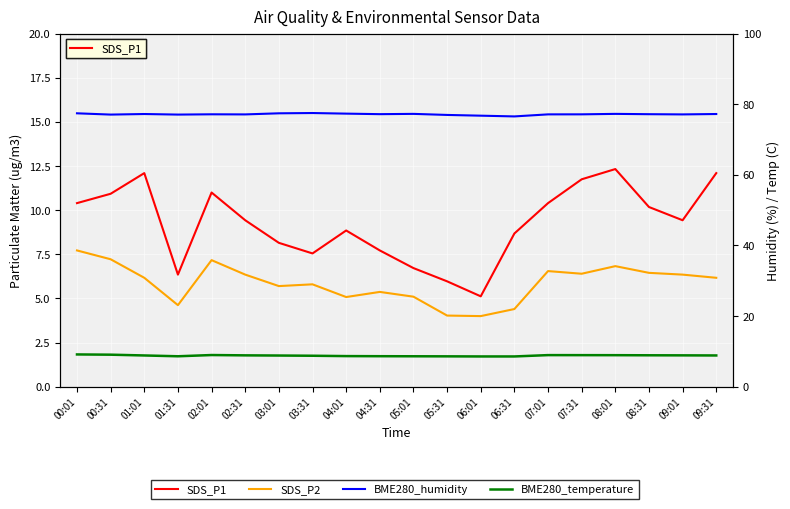

What is the value of the BME280_humidity point at the 15th from the left?

77.1